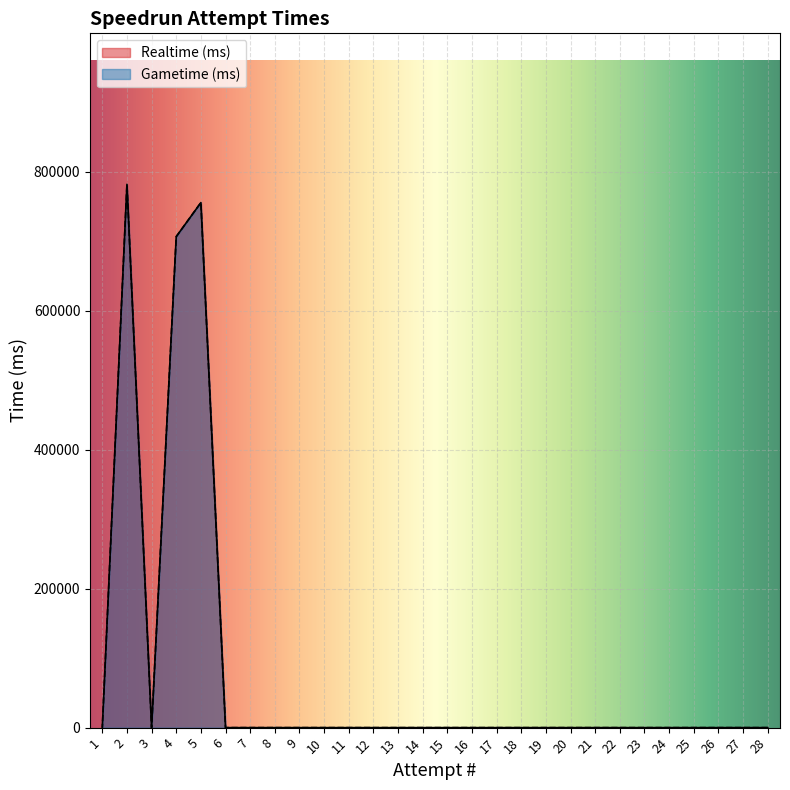

True or false: Gametime (ms) and Realtime (ms) cross at least once.

False